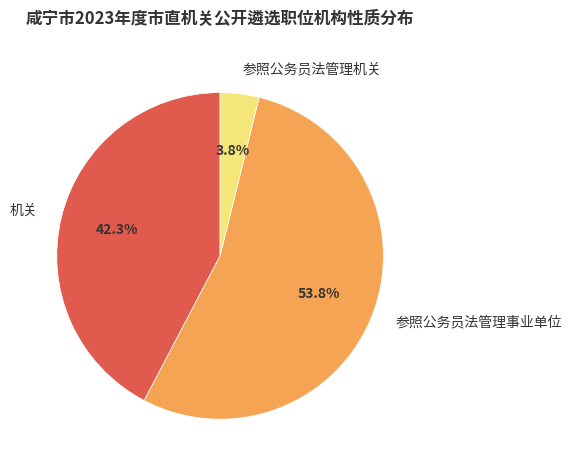

What is the largest slice in the pie chart?

参照公务员法管理事业单位